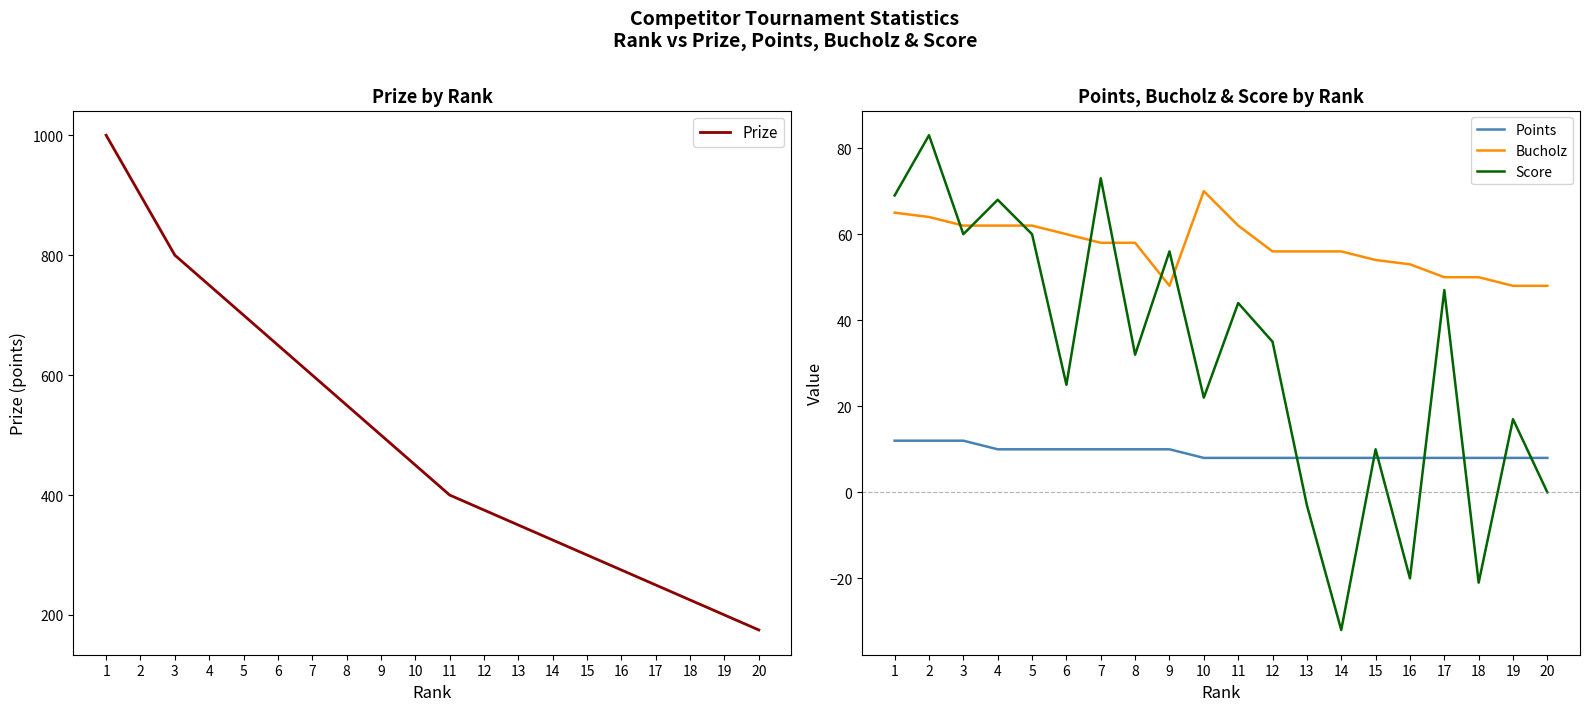

How many interior local valleys does the Bucholz series have?

1